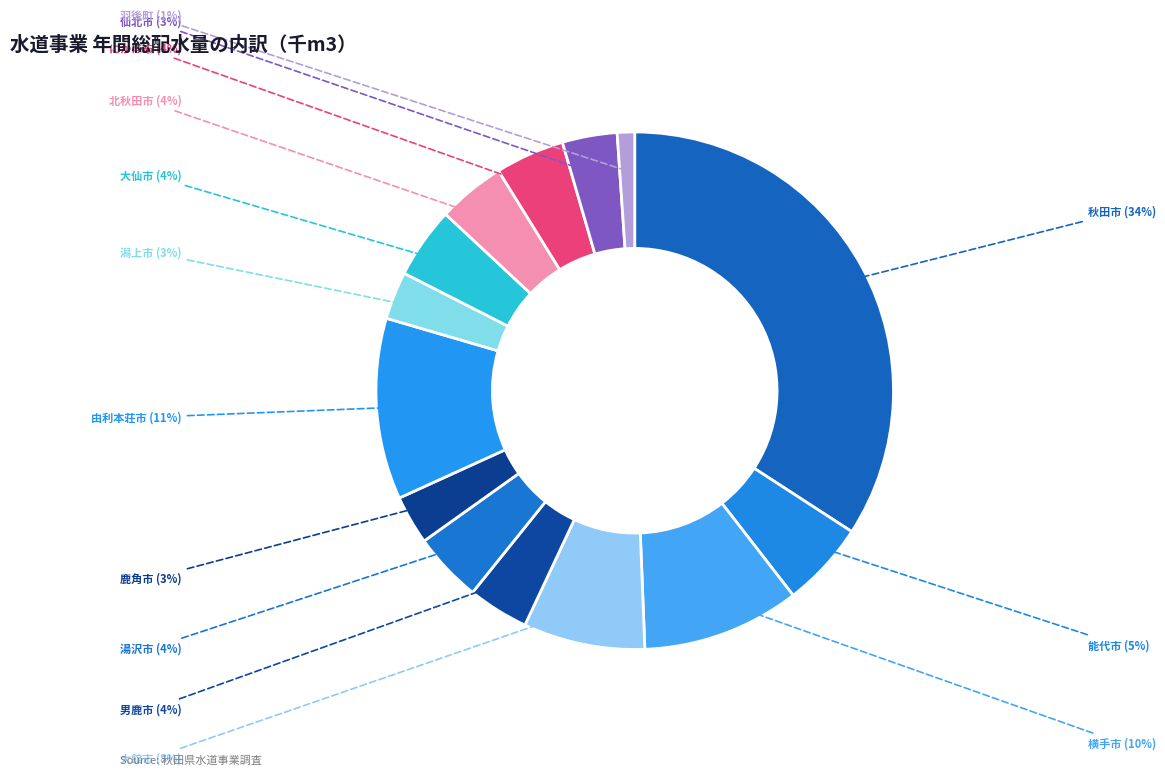

To the nearest percent, what is the average slice percentage?

7%